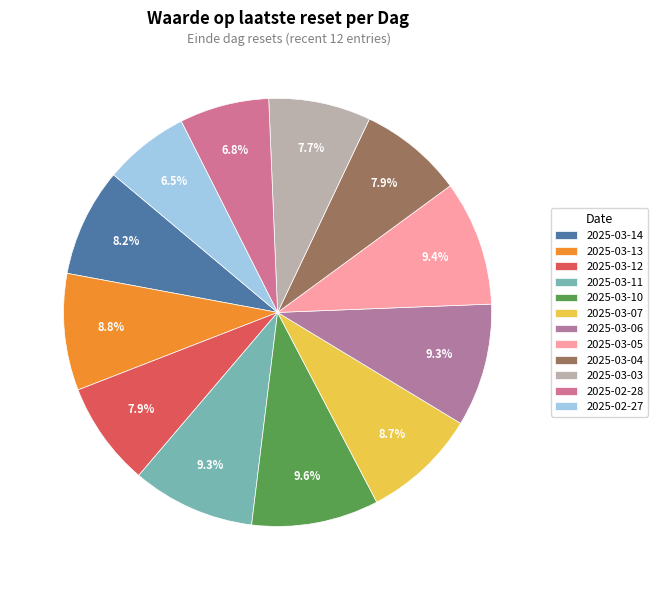

Which has a higher value, 2025-02-28 or 2025-02-27?

2025-02-28